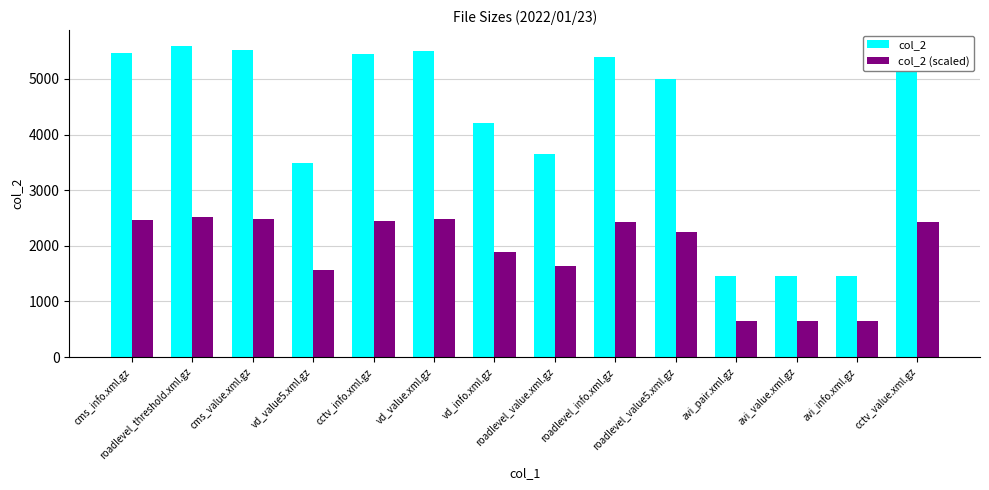

How many groups of bars are there?

14